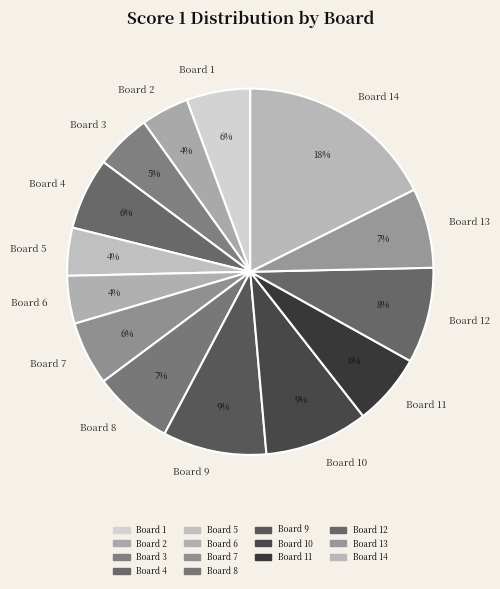

To the nearest percent, what percentage of the pie is Board 6?

4%